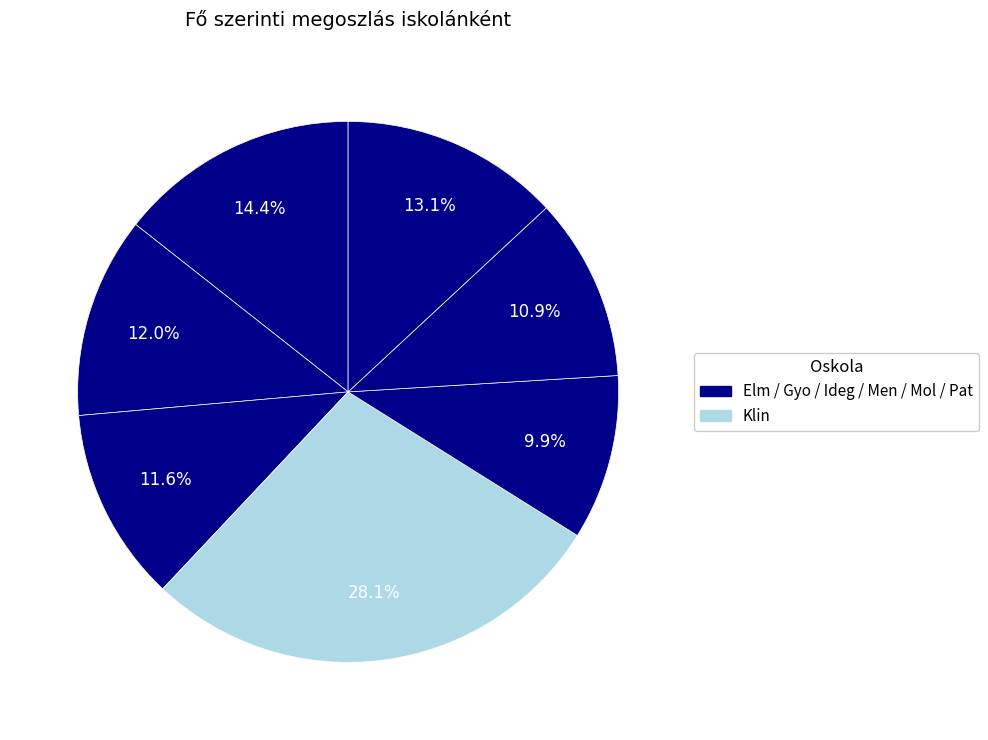

Count the number of slices in the pie.

7